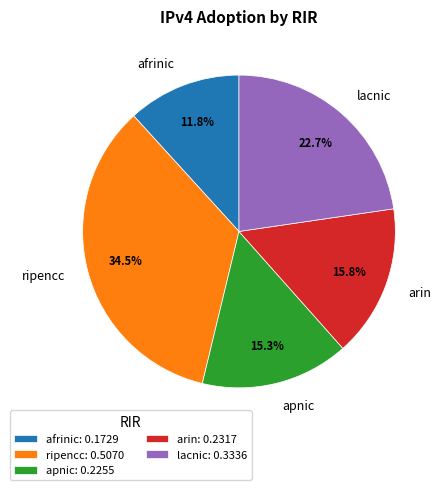

How many slices are in this pie chart?

5